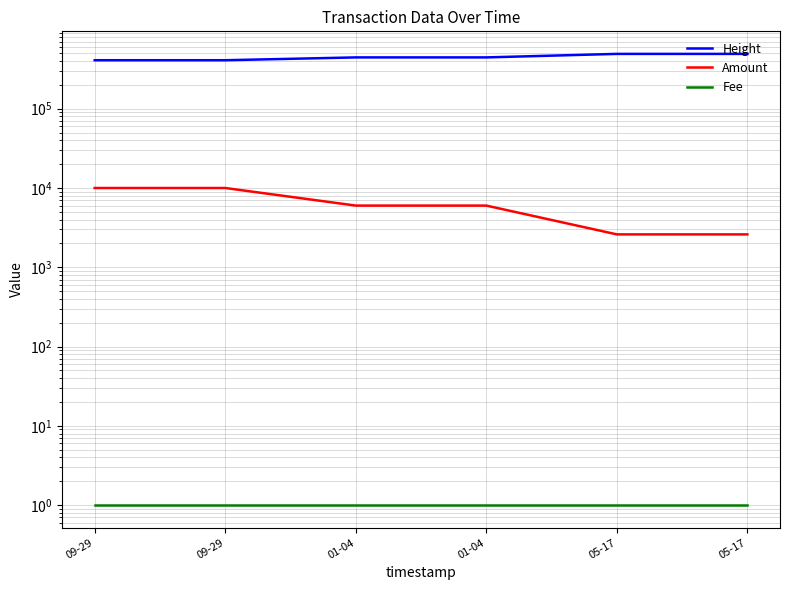

Which series changed the most between 09-29 and 05-17?

Height